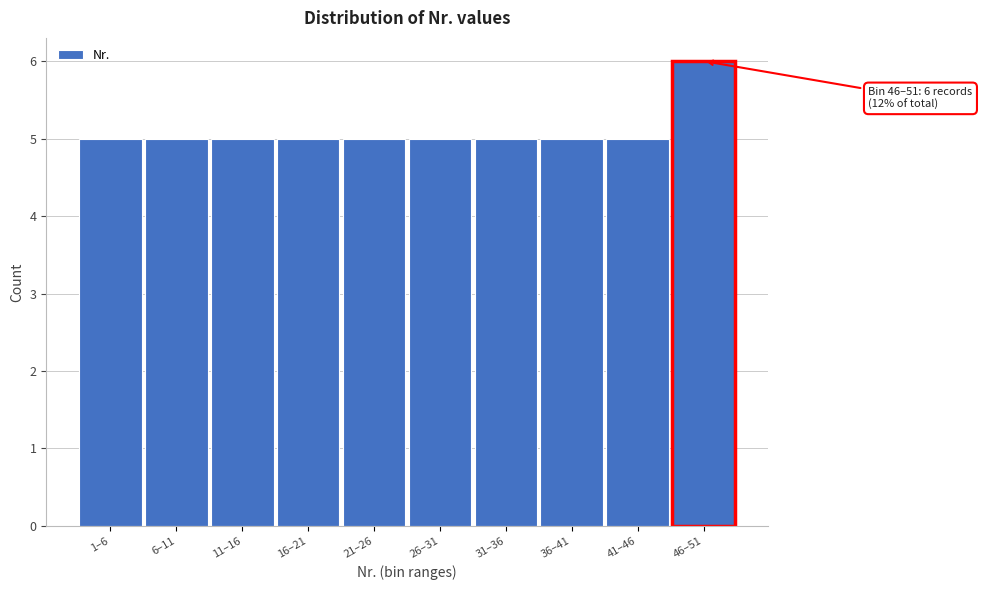

Reading left to right, what are all the values shown in this chart?

5	5	5	5	5	5	5	5	5	6